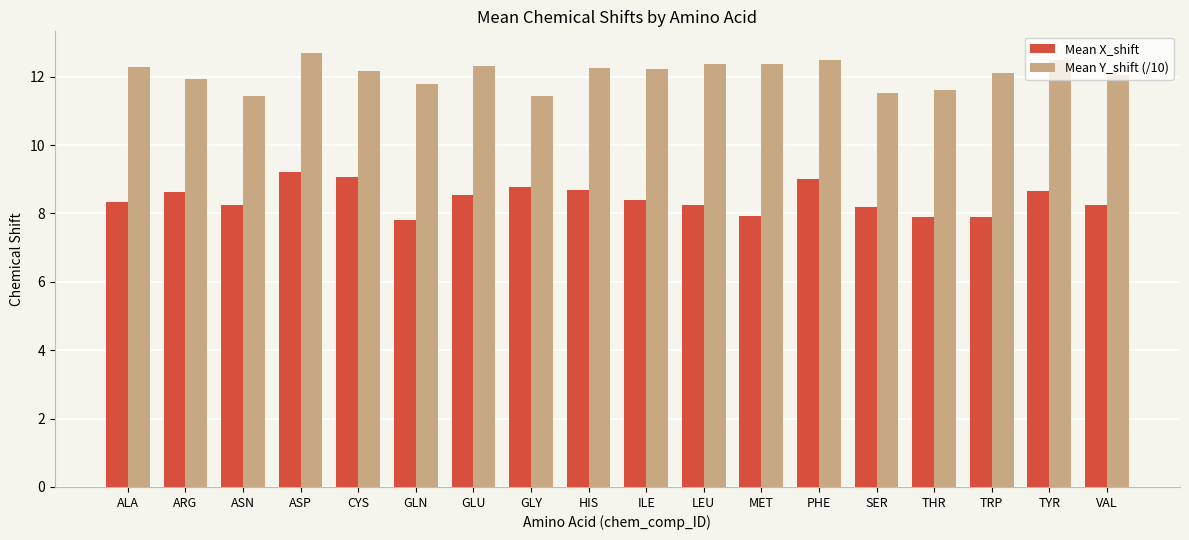

List the series in order of their overall mean, highest first.

Mean Y_shift (/10), Mean X_shift